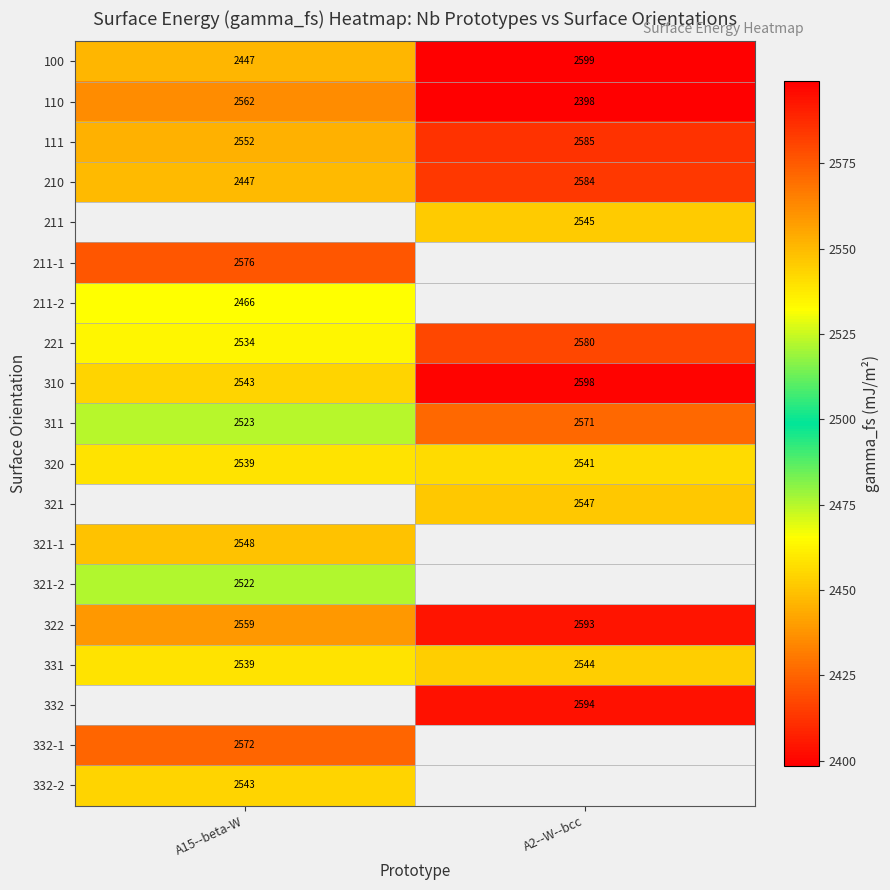

Is the value of 221 at A15--beta-W greater than the value of 320 at A2--W--bcc?

No